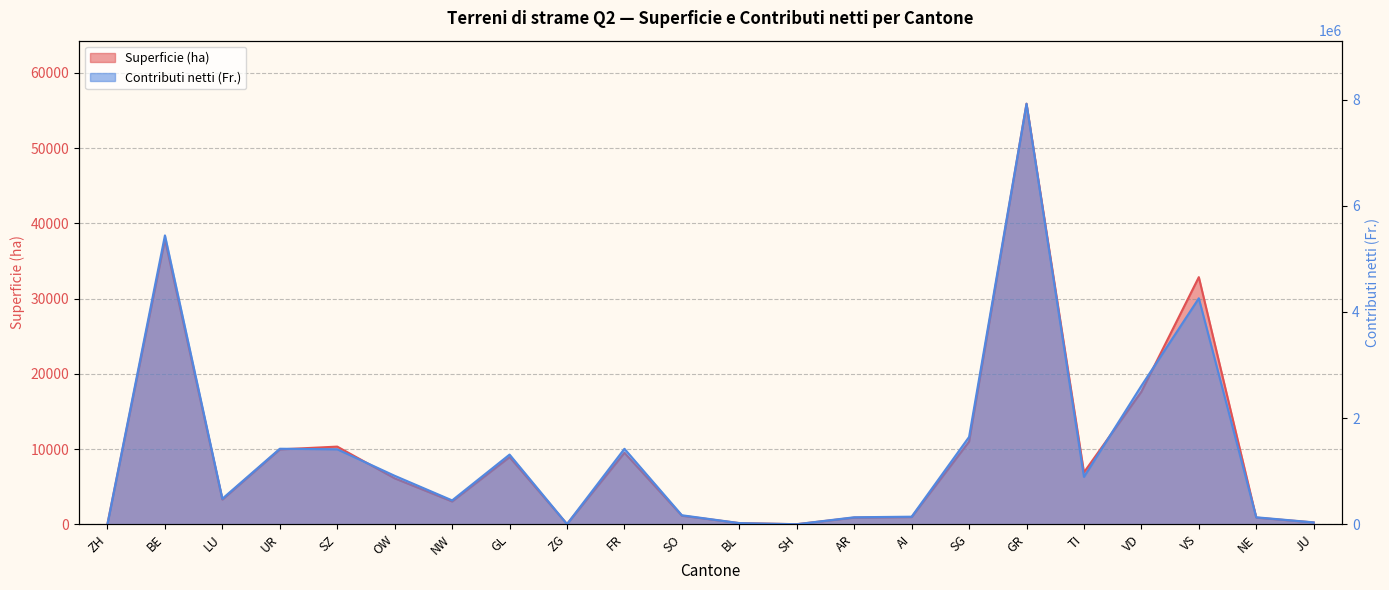

True or false: Superficie (ha) has a value of 65.4 at ZH.

True